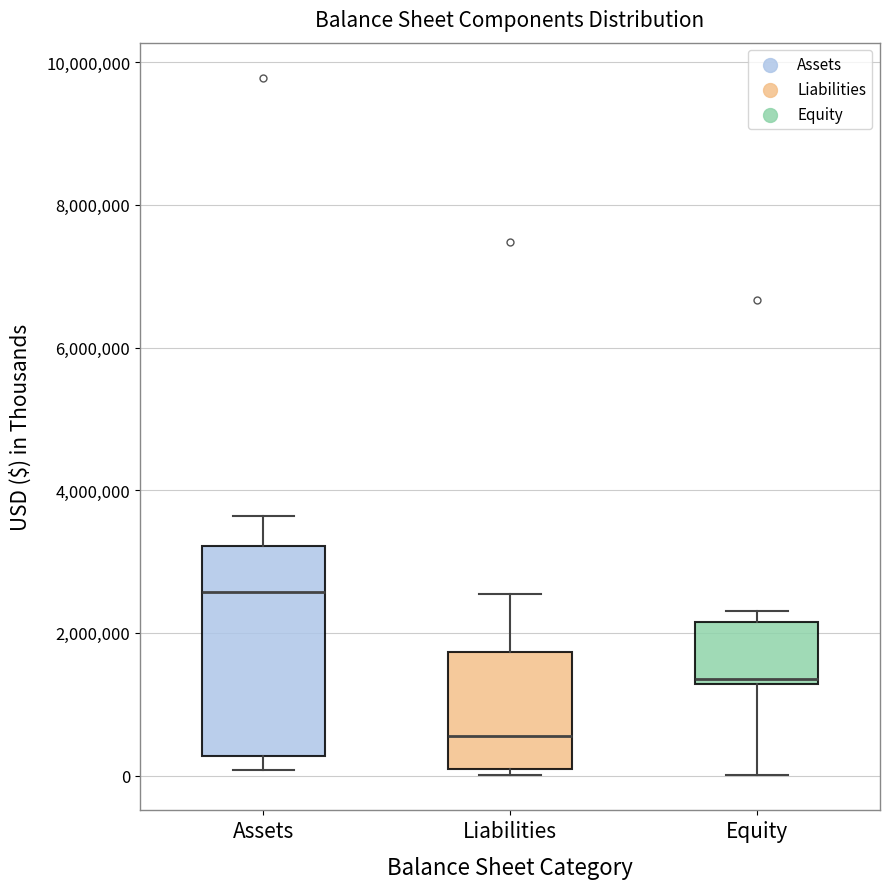

Where is the lower edge of the box for Liabilities on the y-axis? The values are not printed on the chart, so give them approximately, as read against the axis.

0